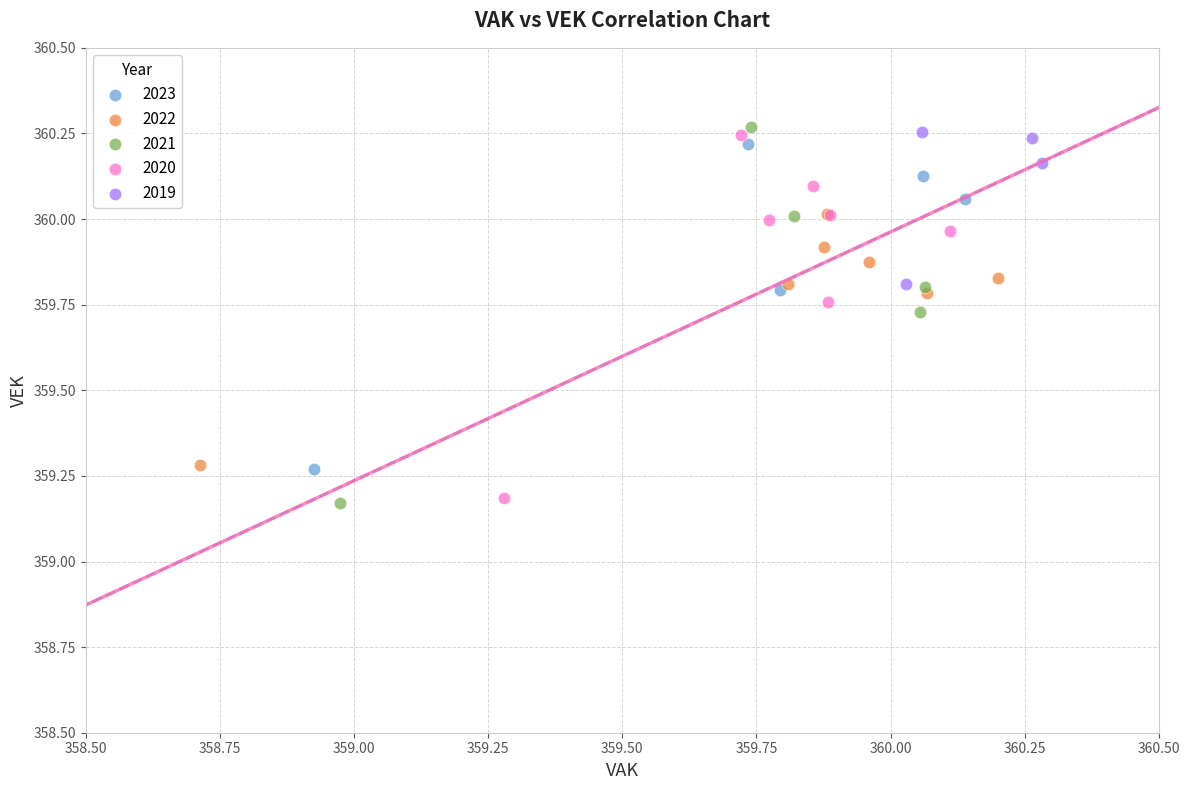

Which series has the largest Y range (max minus min)?

2021